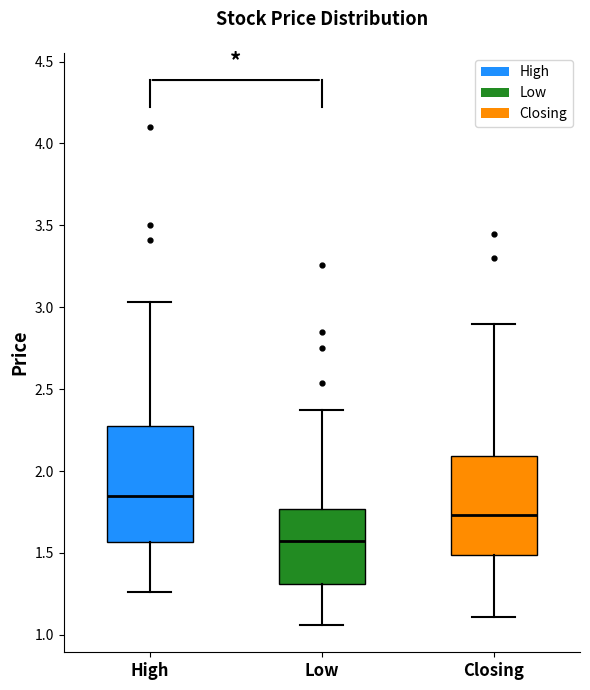

Reading left to right, read every box against the y-axis: the position of its median line, the range the box covers, and the ends of its whiskers. The values are not printed on the chart, so give them approximately, as read against the axis.

High: median 1.85, box 1.55 to 2.30, whiskers 1.25 to 3.05
Low: median 1.55, box 1.30 to 1.75, whiskers 1.05 to 2.35
Closing: median 1.75, box 1.50 to 2.10, whiskers 1.10 to 2.90